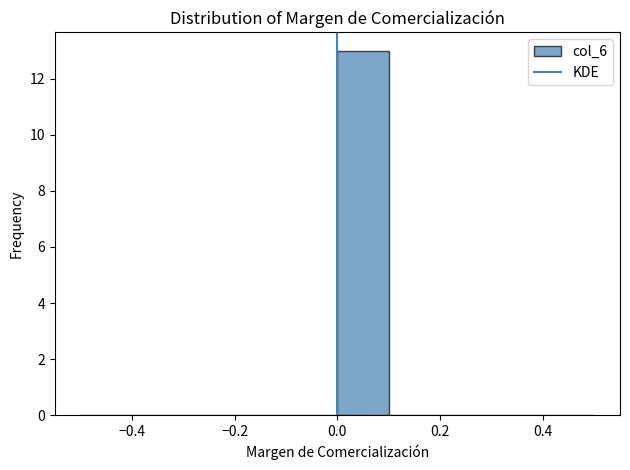

What is the height of the bar covering 0.0 to 0.1 on the x-axis? The values are not printed on the chart, so give them approximately, as read against the axis.

13